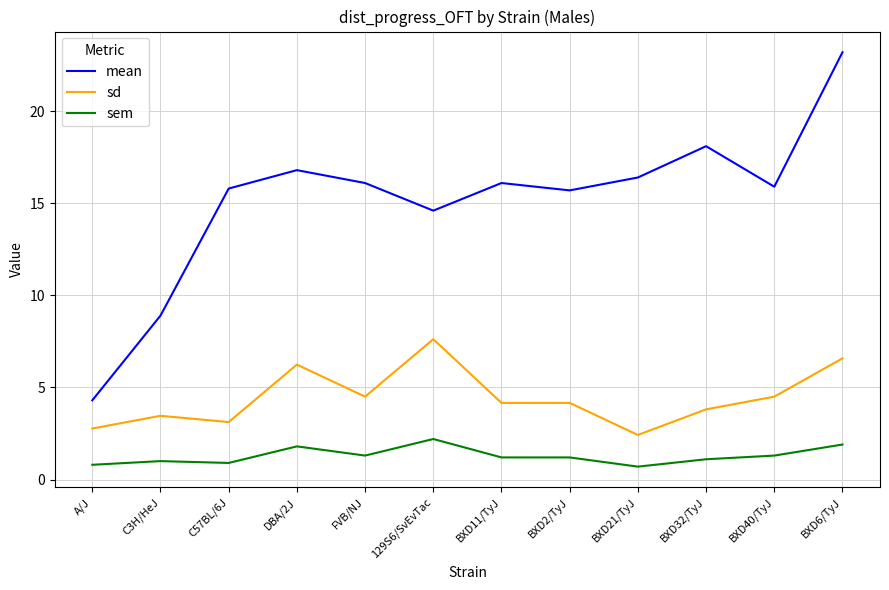

True or false: mean and sem intersect in this chart.

False